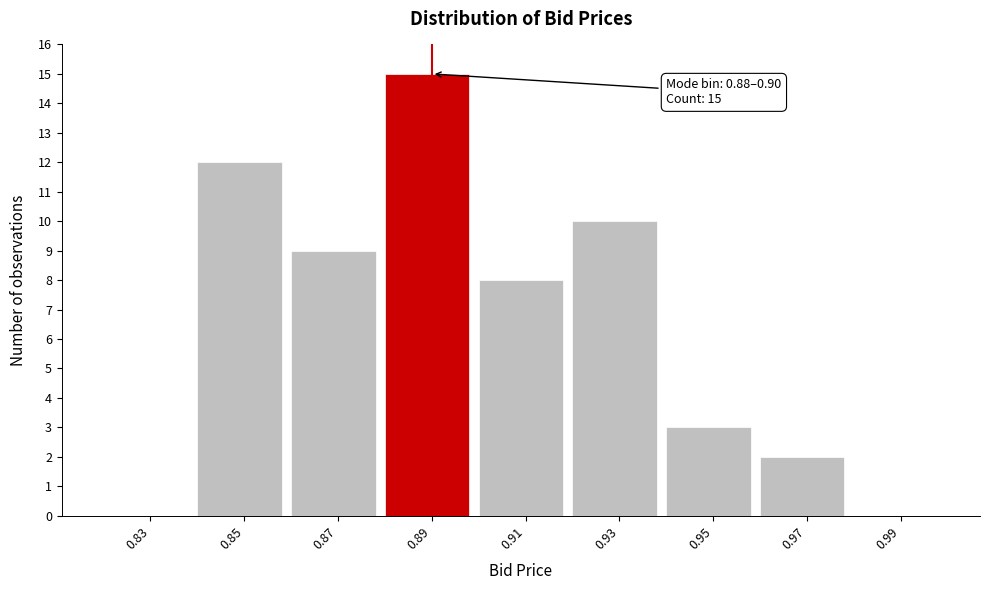

Over which range of the x-axis is the bar tallest?

0.88 to 0.90